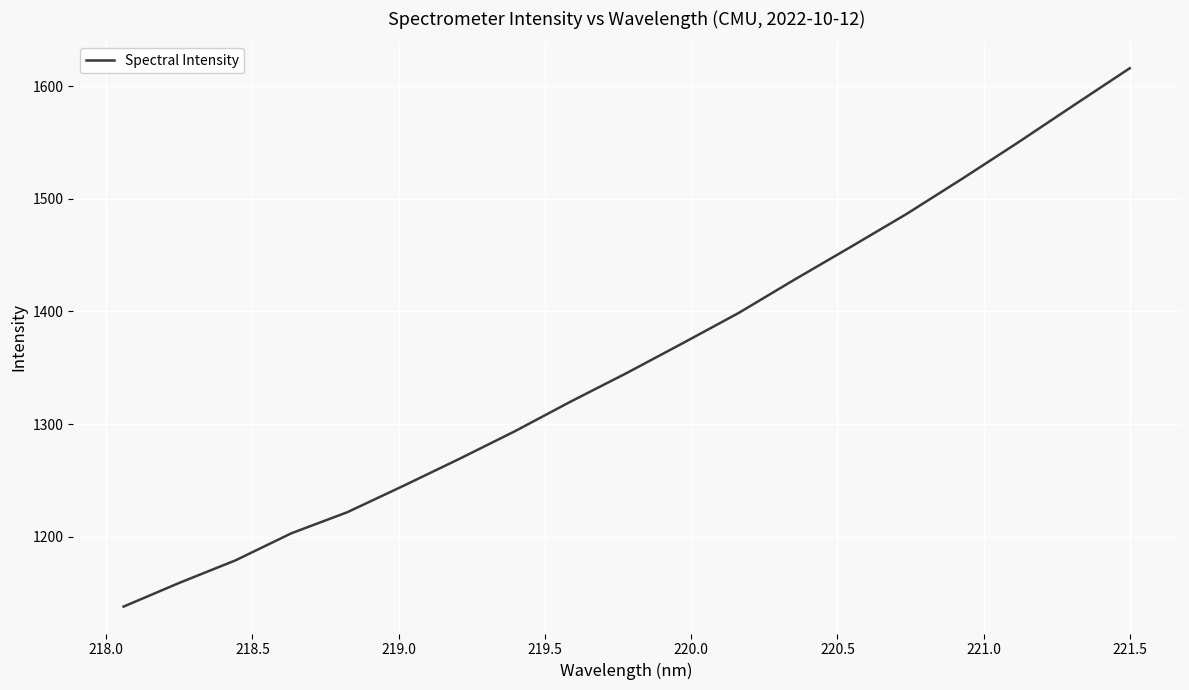

What is the maximum value shown in the chart?

1616.0